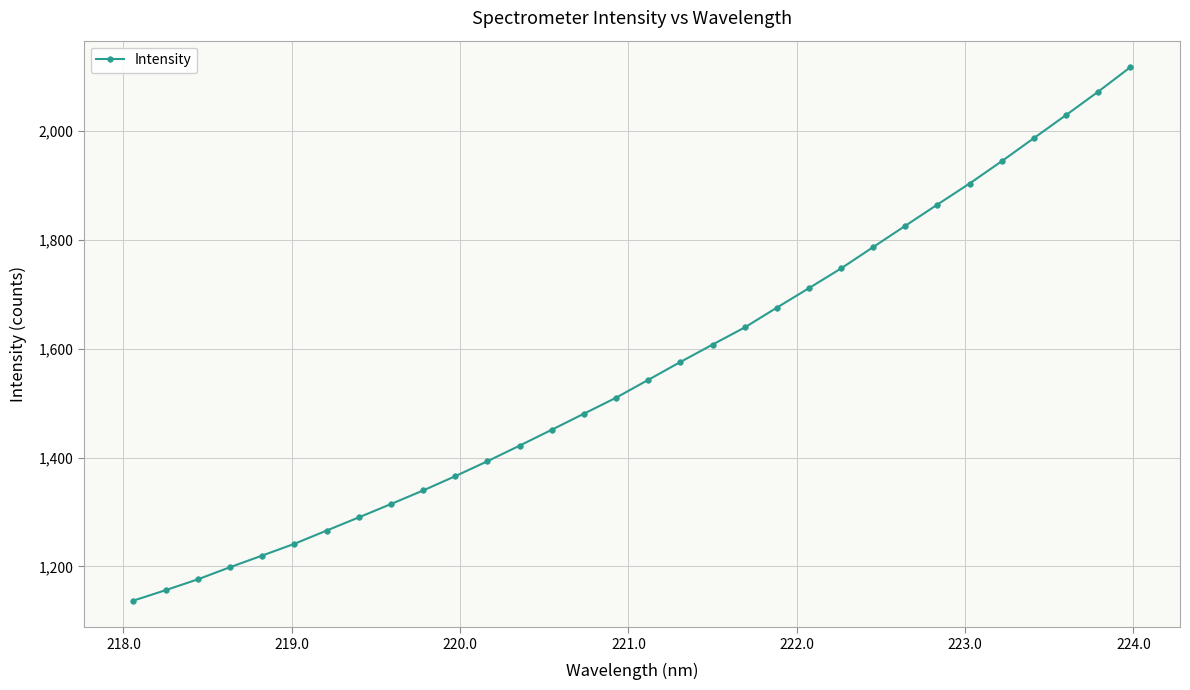

What is the average value?

1562.2